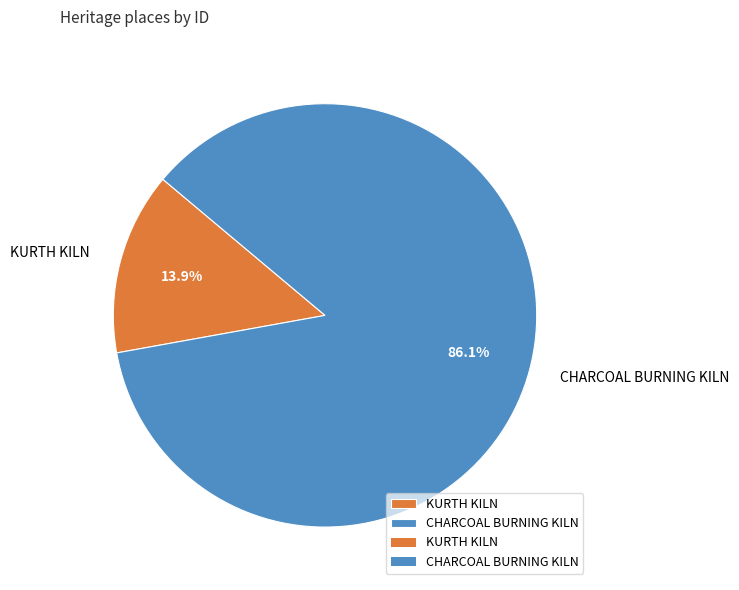

Approximately how many times larger is the value at CHARCOAL BURNING KILN compared to KURTH KILN?

6.2